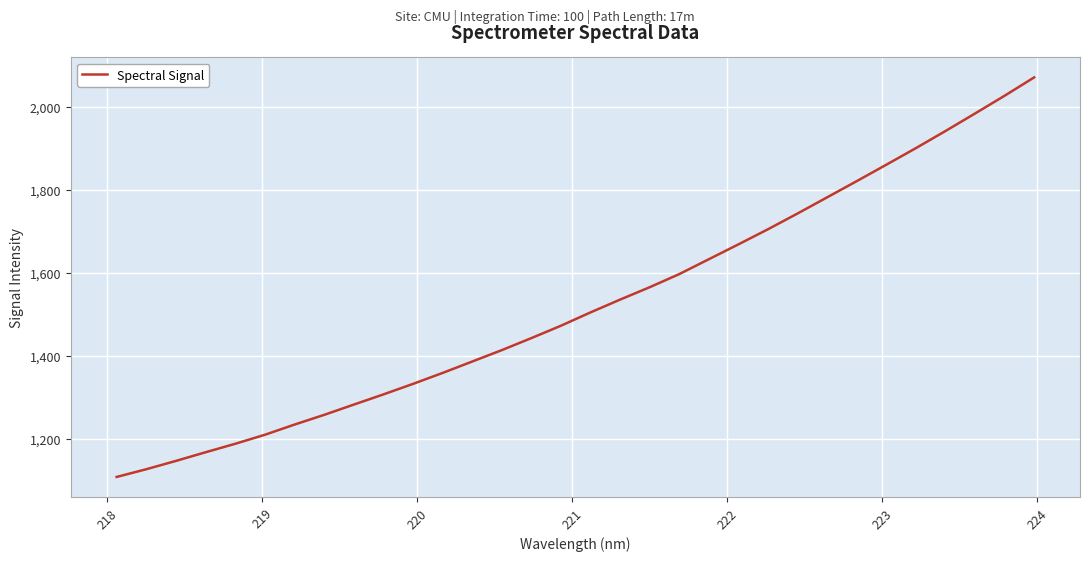

What is the difference between the maximum and minimum values?

963.9